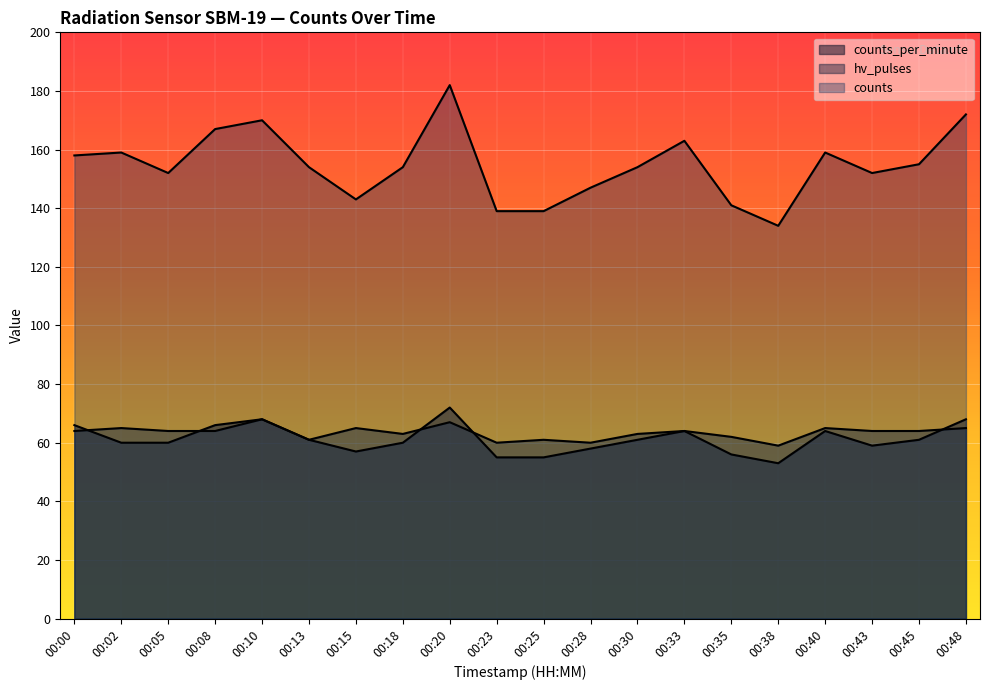

True or false: counts and counts_per_minute cross at least once.

False